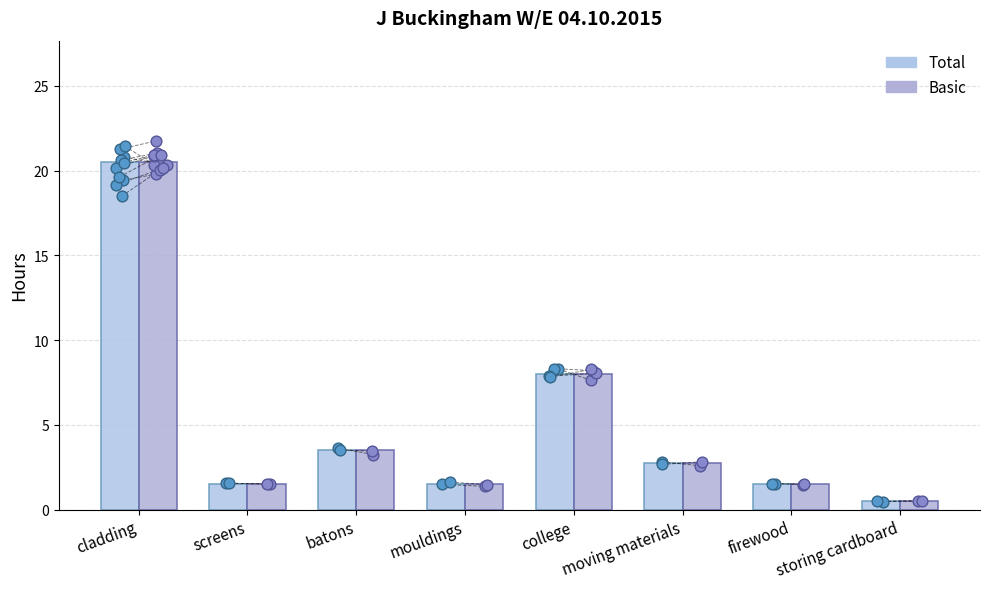

What are all the series names shown in the legend?

Total, Basic